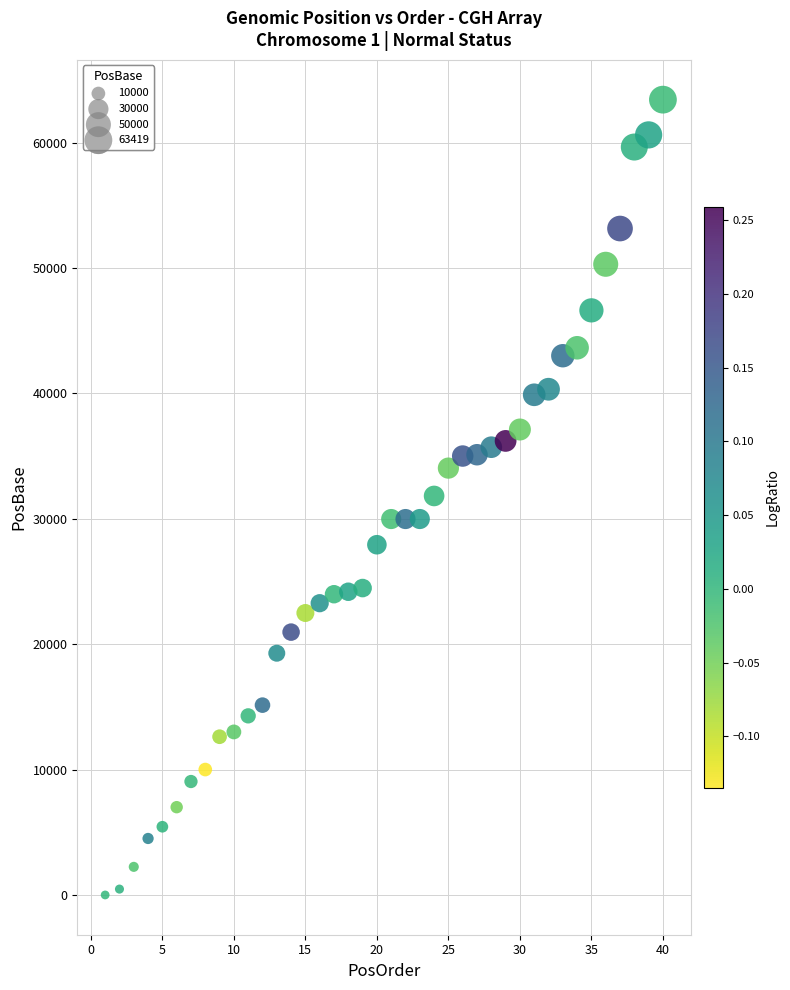

What is the range of Y values (max minus min)?

63419